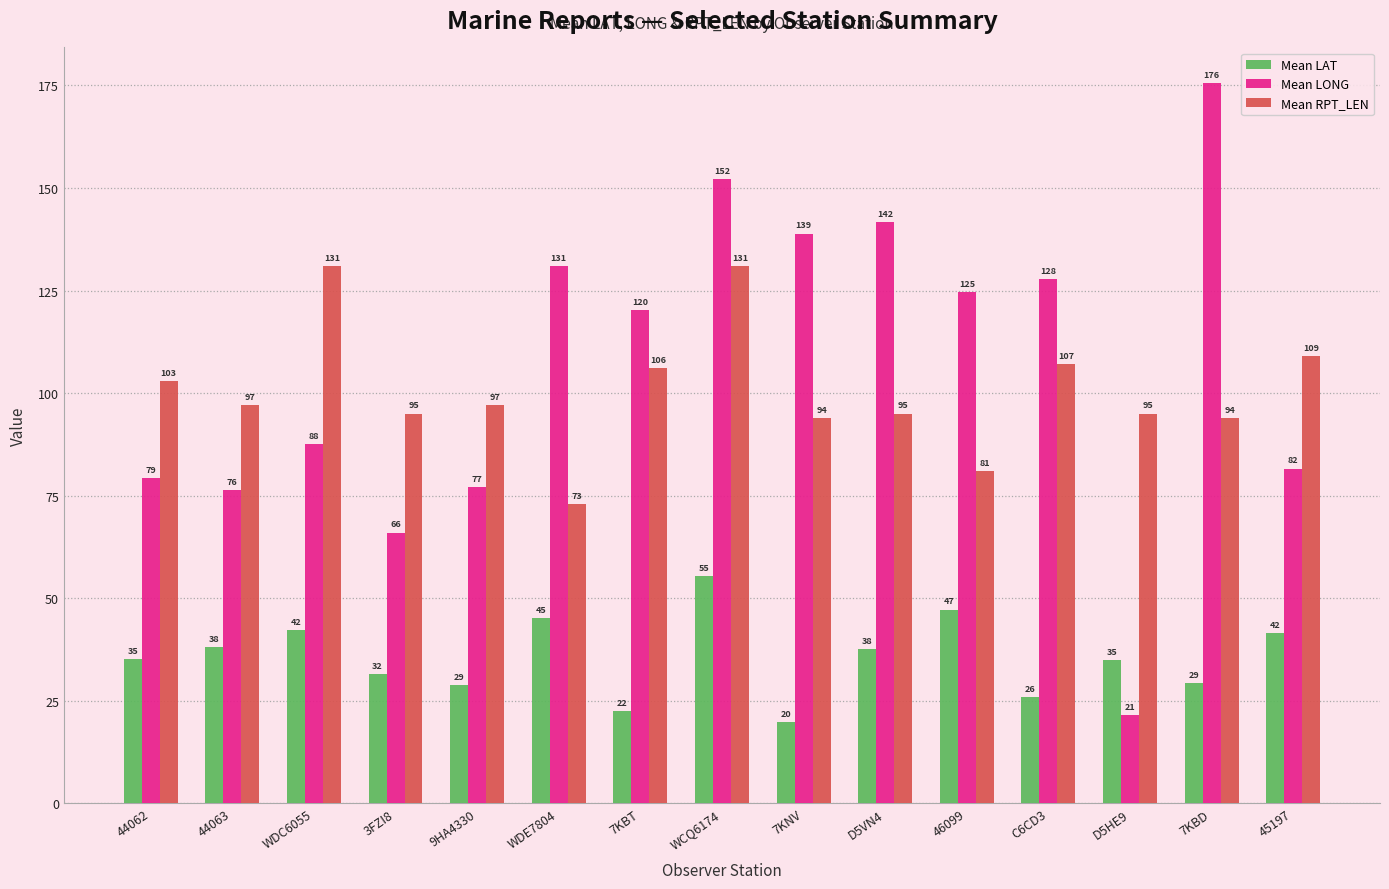

How many categories are shown in the chart?

15